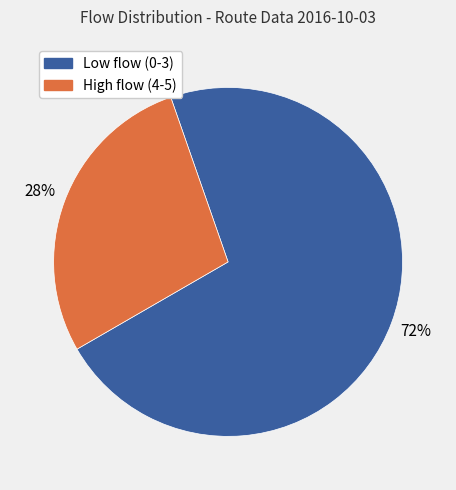

How many slices are in this pie chart?

2